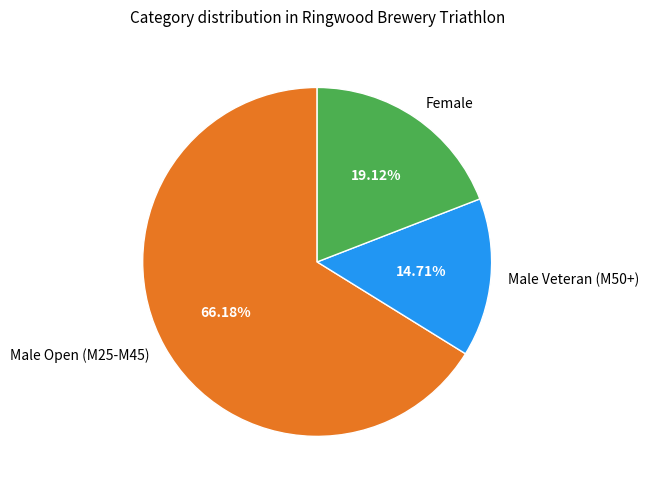

Count the number of slices in the pie.

3